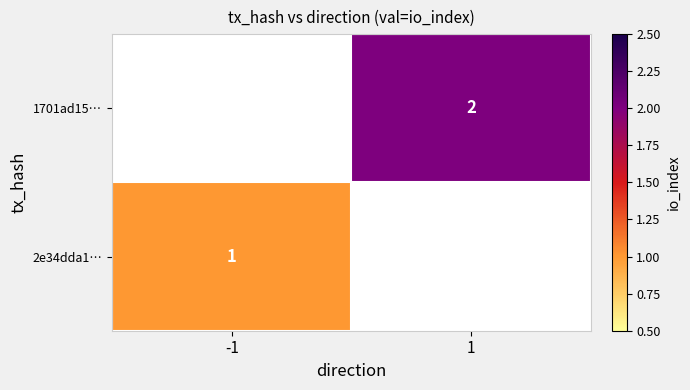

True or false: 2e34dda1… has a value of 1 at -1.

True